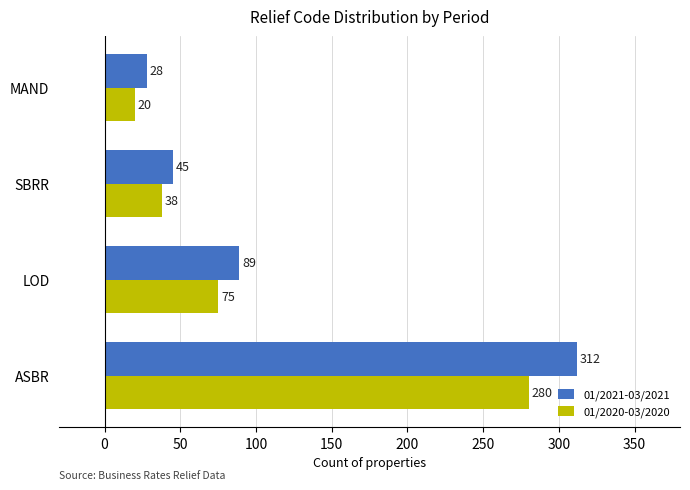

Between ASBR and SBRR, which series saw the biggest shift?

01/2021-03/2021